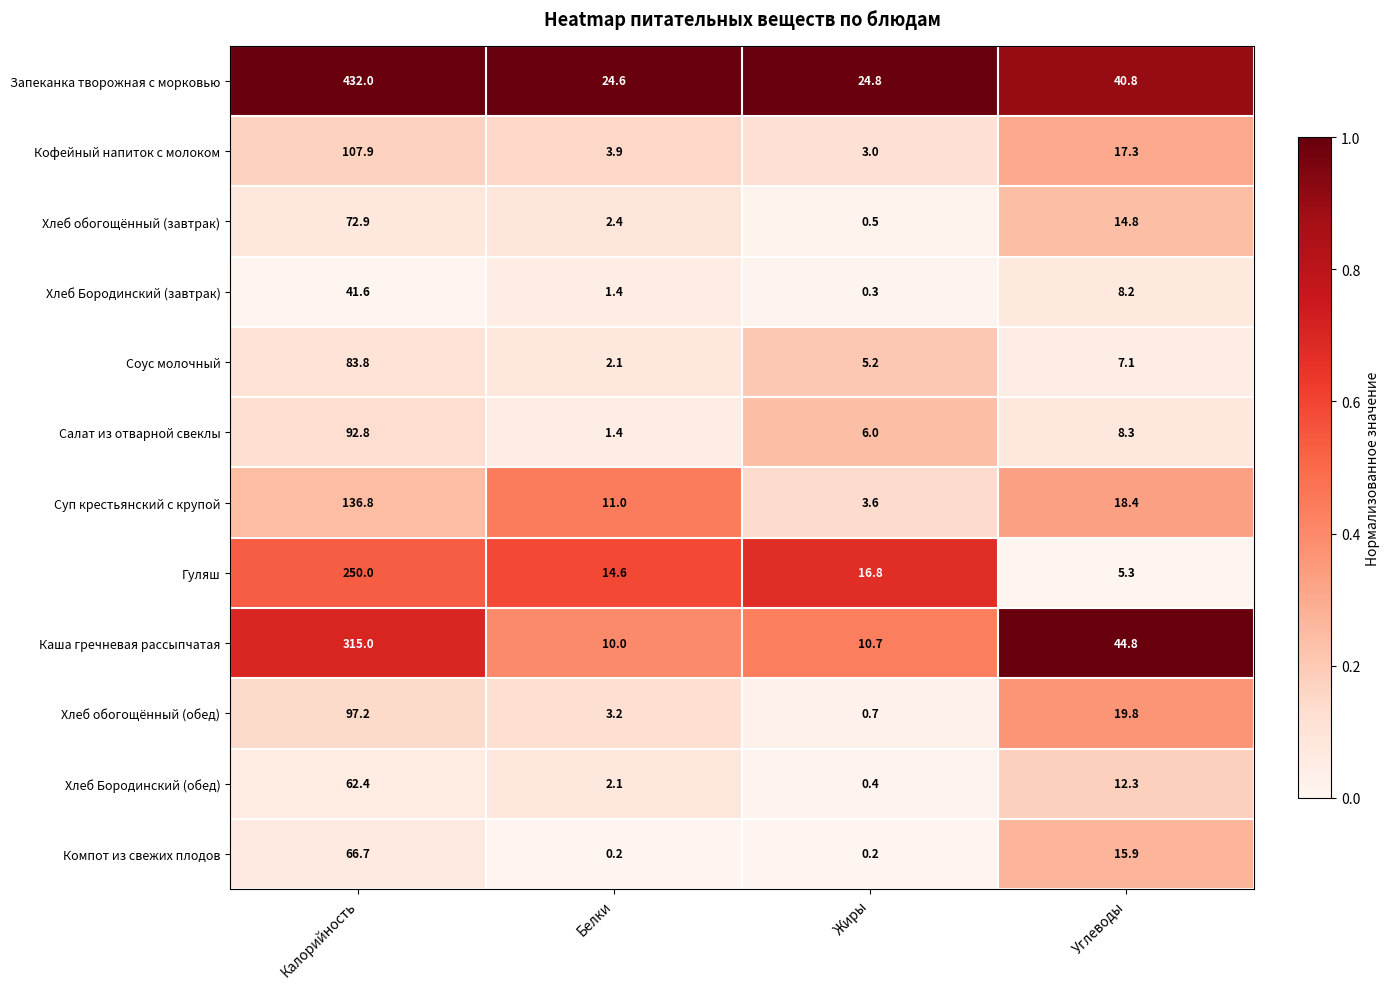

What is the difference between the highest and lowest values at Калорийность?

390.4